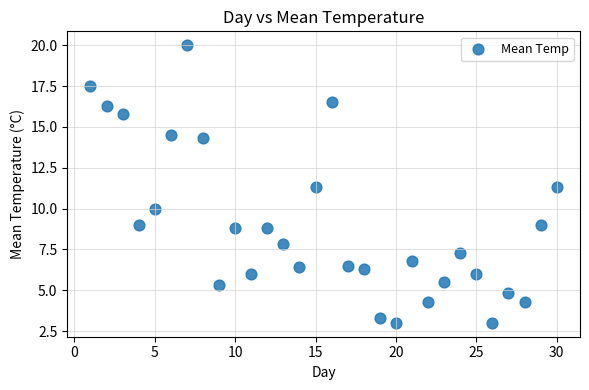

What is the range of X values (max minus min)?

29.0